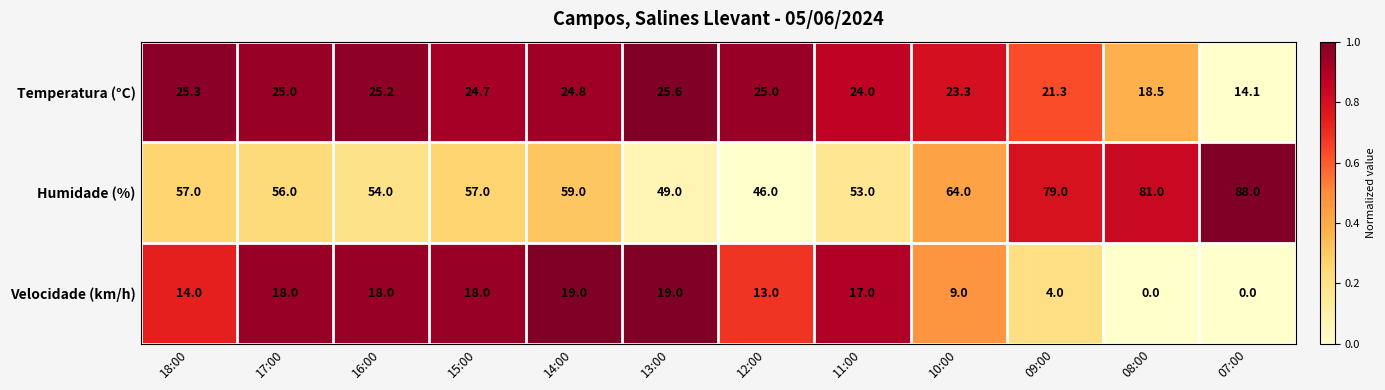

Which series has the largest range (max minus min)?

Humidade (%)